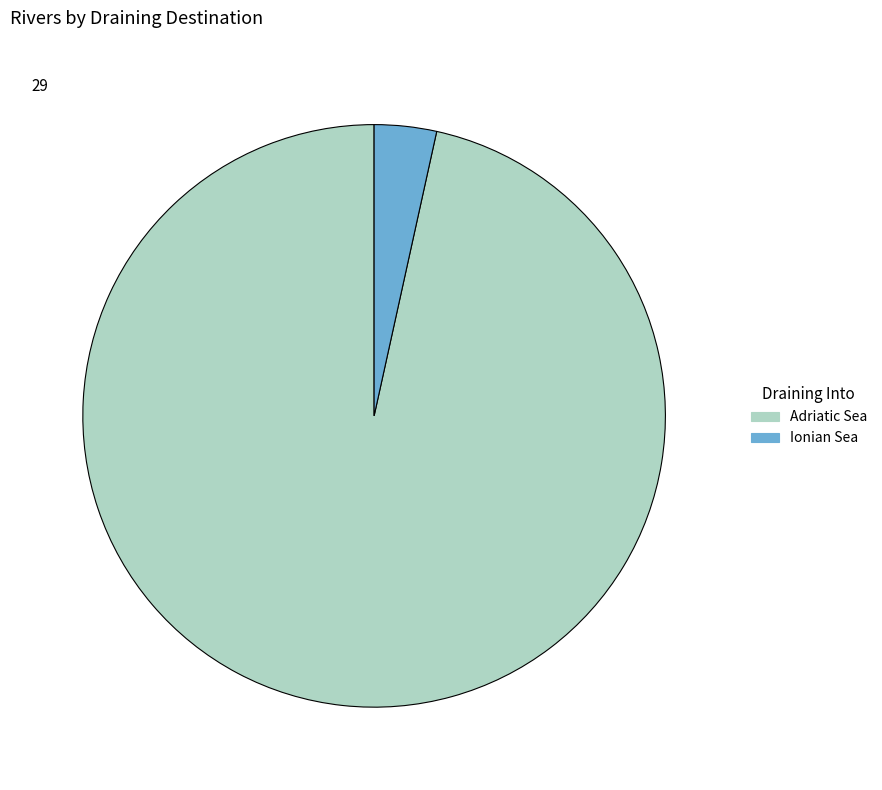

Is the sum of Adriatic Sea and Ionian Sea greater than half?

Yes